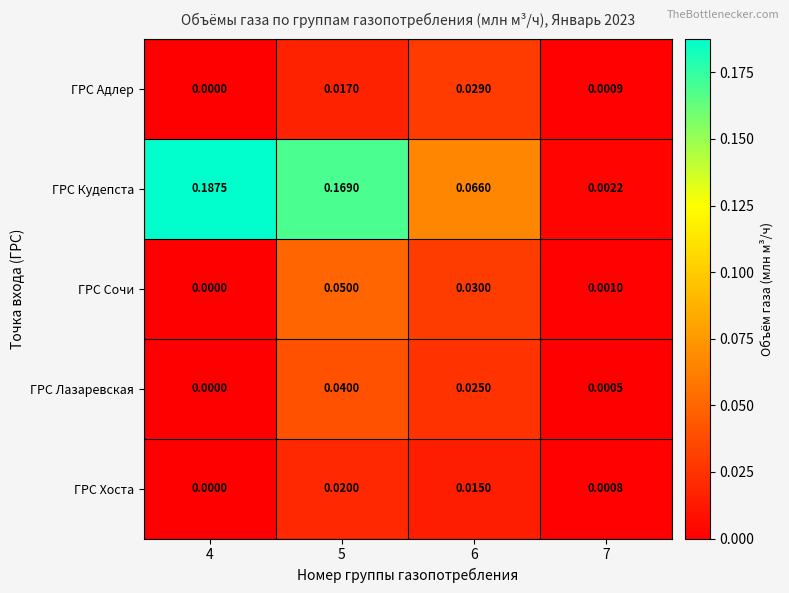

Which series changed the most between 4 and 7?

ГРС Кудепста